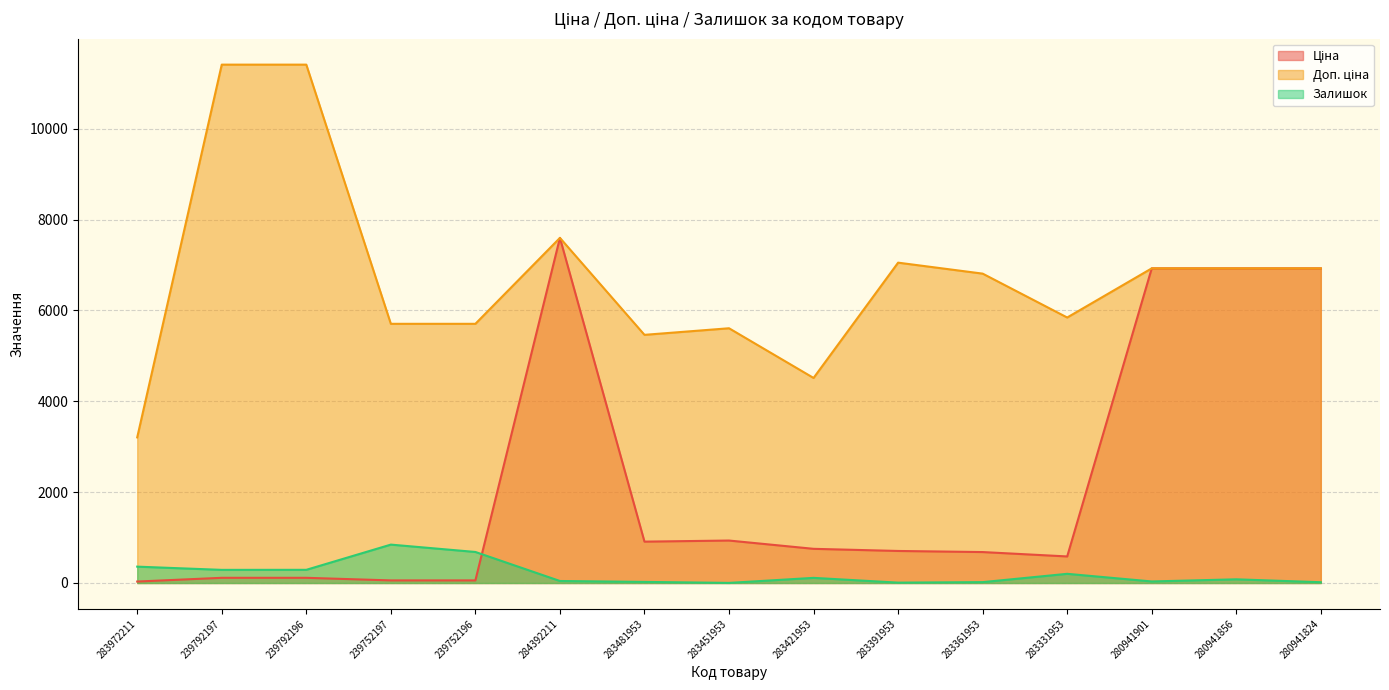

At which label is Доп. ціна closest to 7307?

283391953